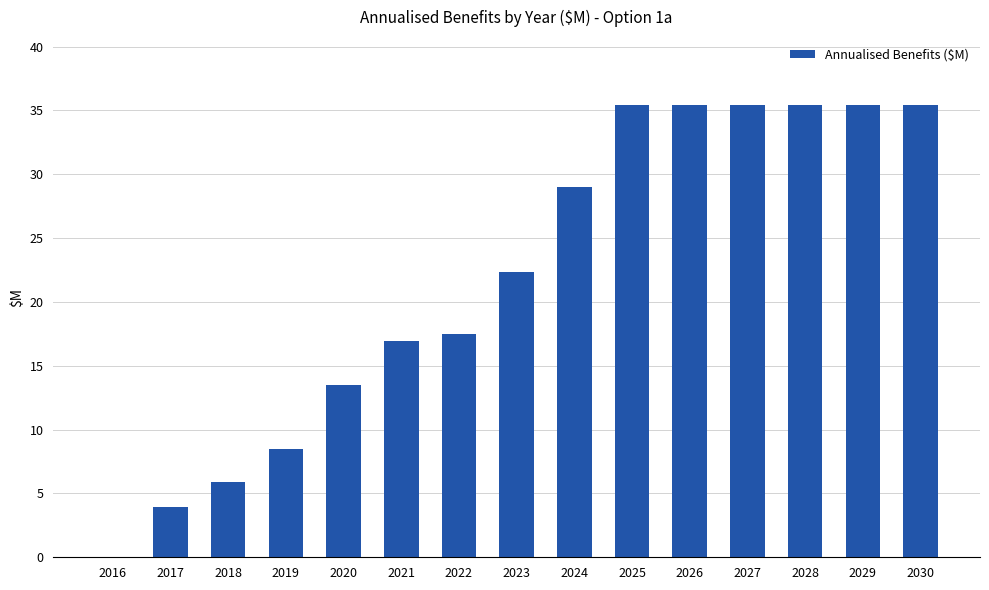

The chart shows a value of 17.3 at 2024. True or false?

False